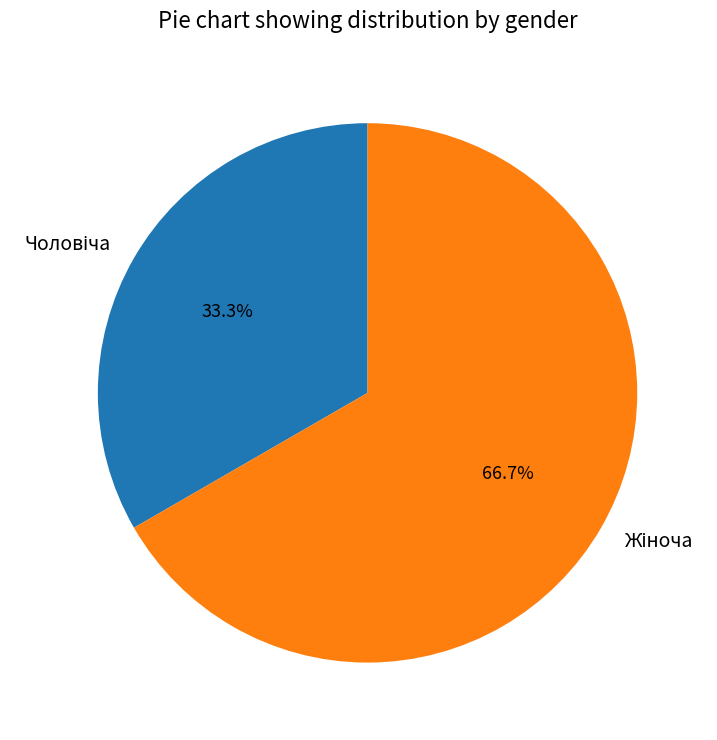

Is there a majority slice in this chart?

Yes